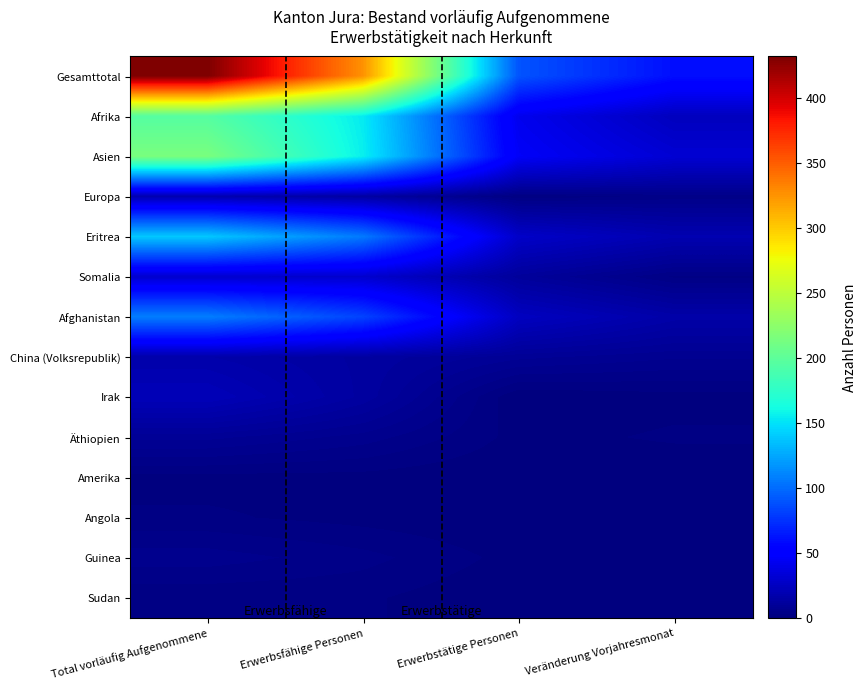

At Total vorläufig Aufgenommene, list the series in order from largest to smallest.

Gesamttotal, Asien, Afrika, Eritrea, Afghanistan, Somalia, Irak, Europa, China (Volksrepublik), Äthiopien, Guinea, Angola, Sudan, Amerika